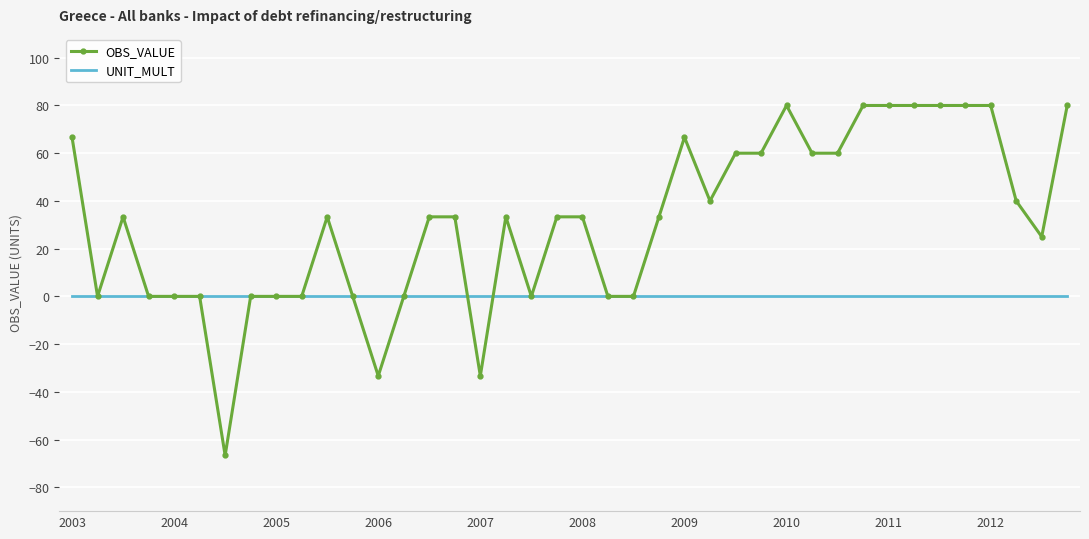

Rank the series by their average value, from lowest to highest.

UNIT_MULT, OBS_VALUE